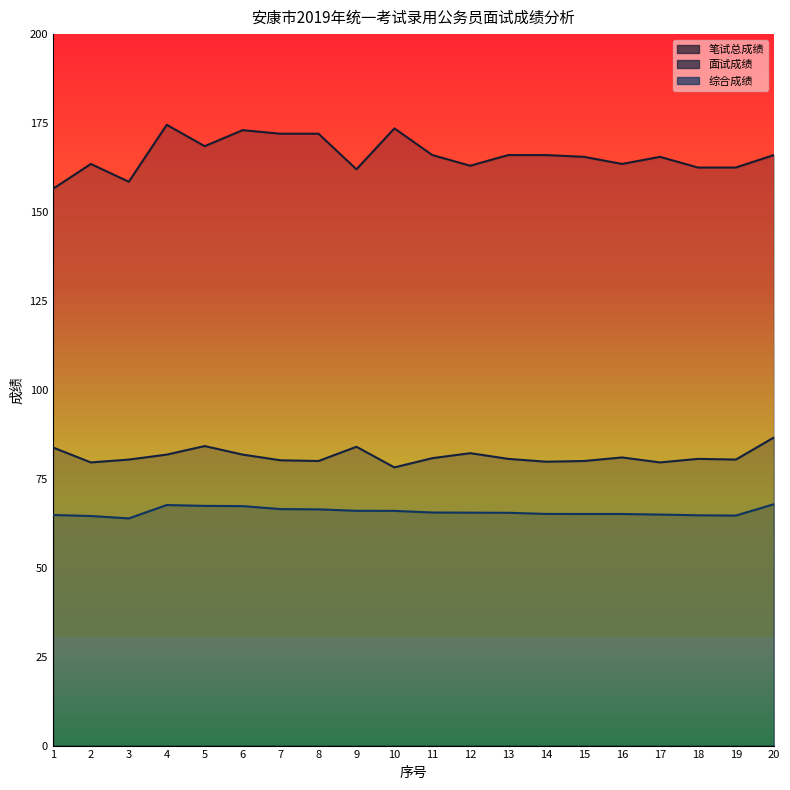

What is the difference between the highest and lowest values at 7?

105.5